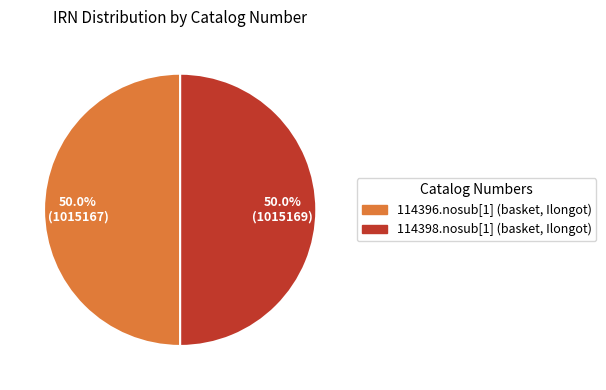

How many slices are in this pie chart?

2